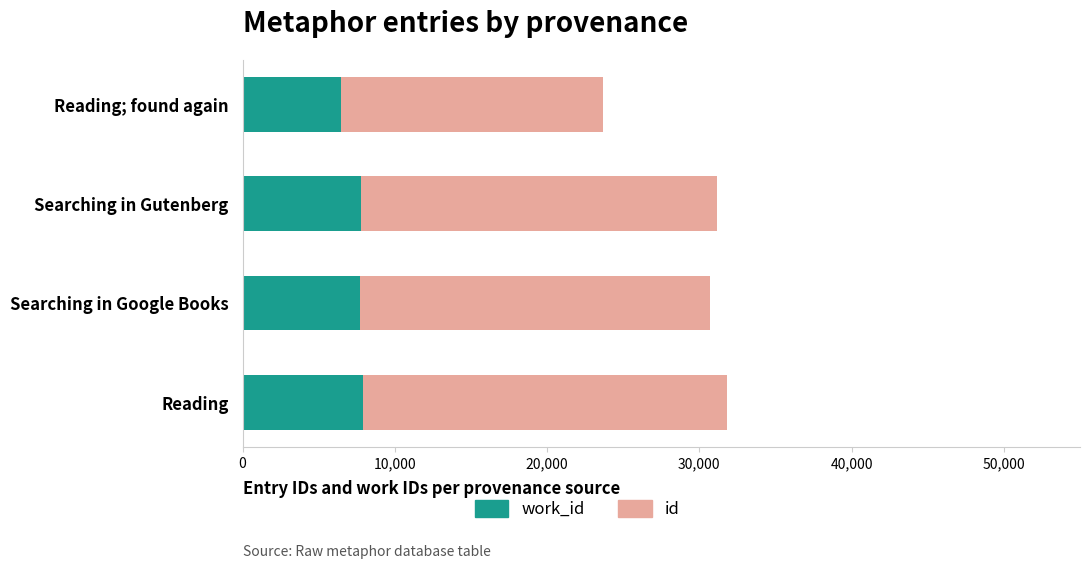

What is the total value across all series at Reading; found again?

23703